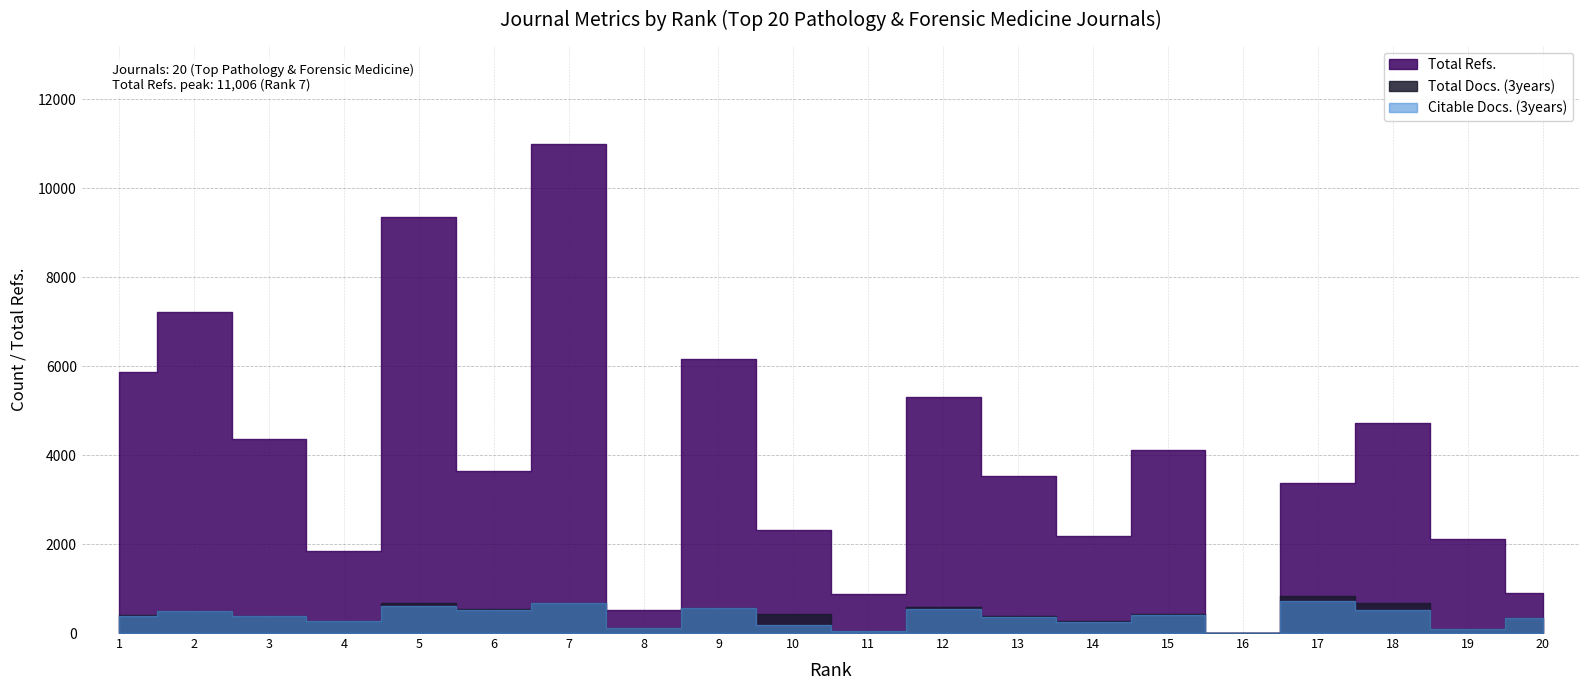

True or false: Total Docs. (3years) and Total Refs. cross at least once.

False